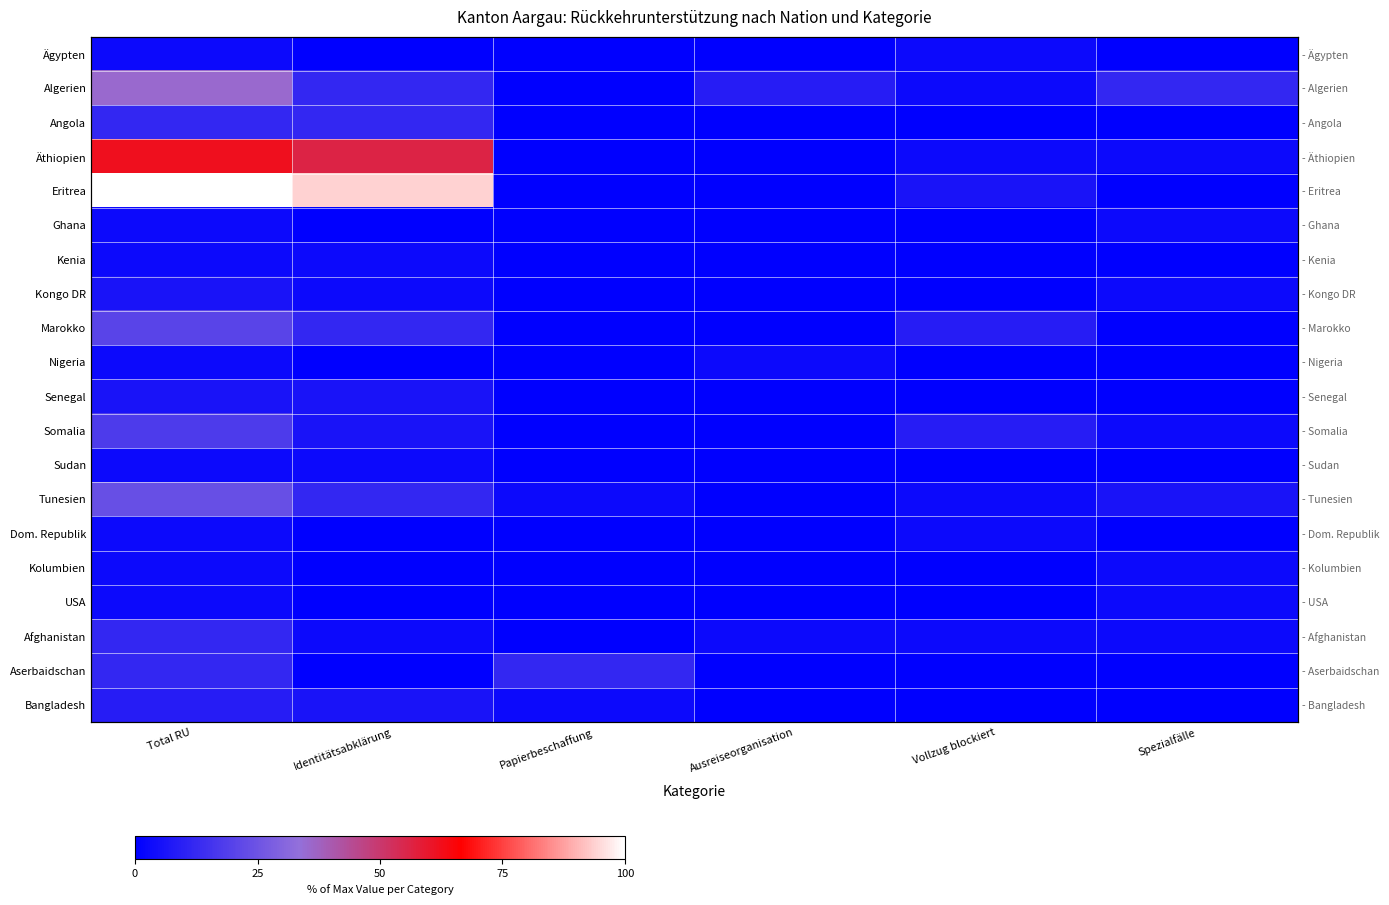

Which series has the largest total across all categories?

Eritrea